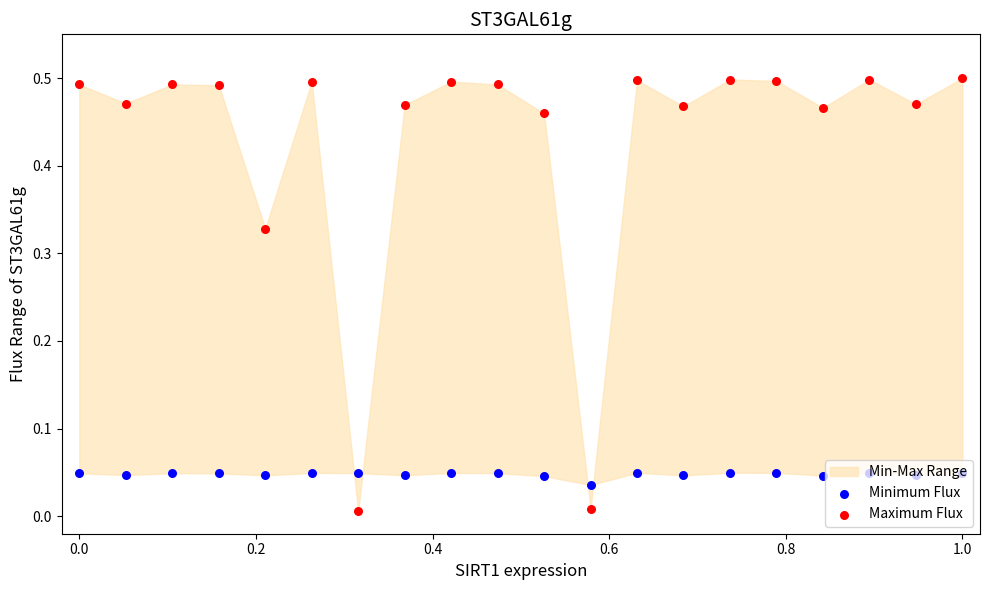

Is the value of Minimum Flux at 19 greater than the value of Maximum Flux at 18?

No